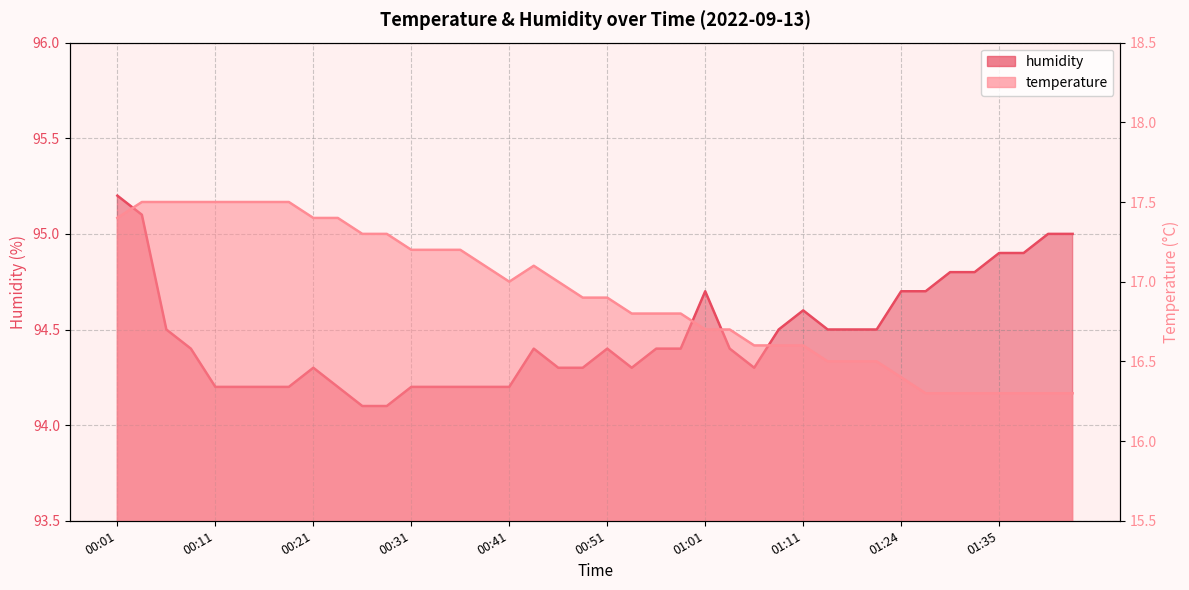

Rank the categories by humidity value from highest to lowest.

00:01, 00:03, 01:40, 01:43, 01:35, 01:37, 01:30, 01:32, 01:01, 01:24, 01:27, 01:11, 00:06, 01:08, 01:13, 01:16, 01:18, 00:08, 00:43, 00:51, 00:56, 00:58, 01:03, 00:21, 00:46, 00:48, 00:53, 01:06, 00:11, 00:13, 00:16, 00:18, 00:23, 00:31, 00:33, 00:36, 00:38, 00:41, 00:26, 00:28